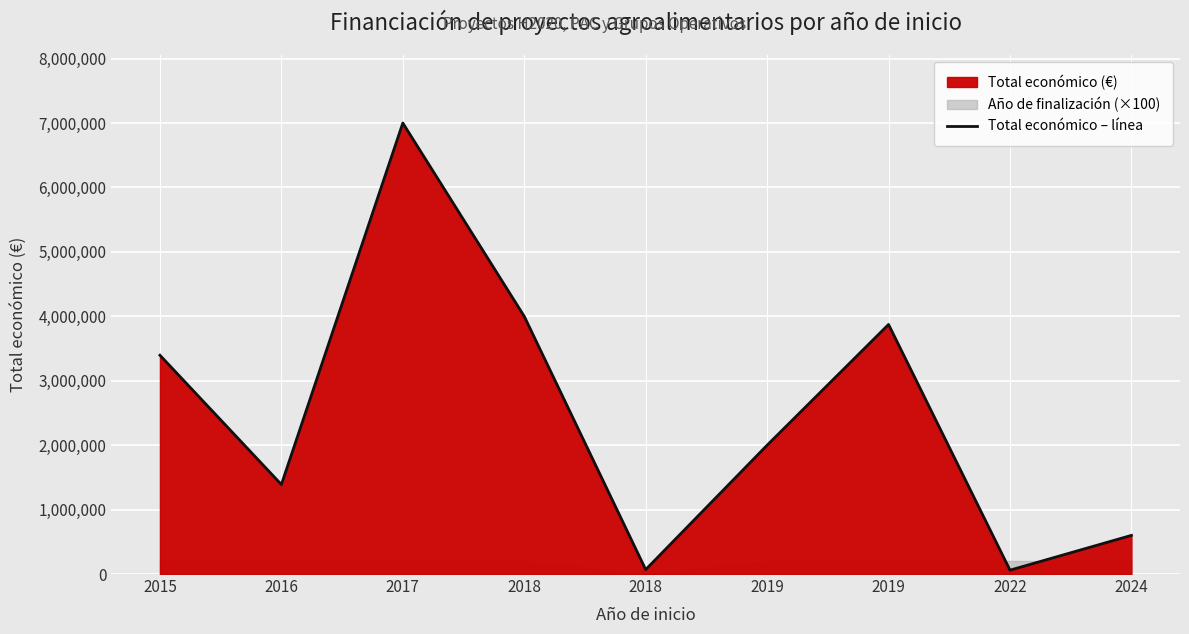

Which label corresponds to the largest value in the chart?

2017